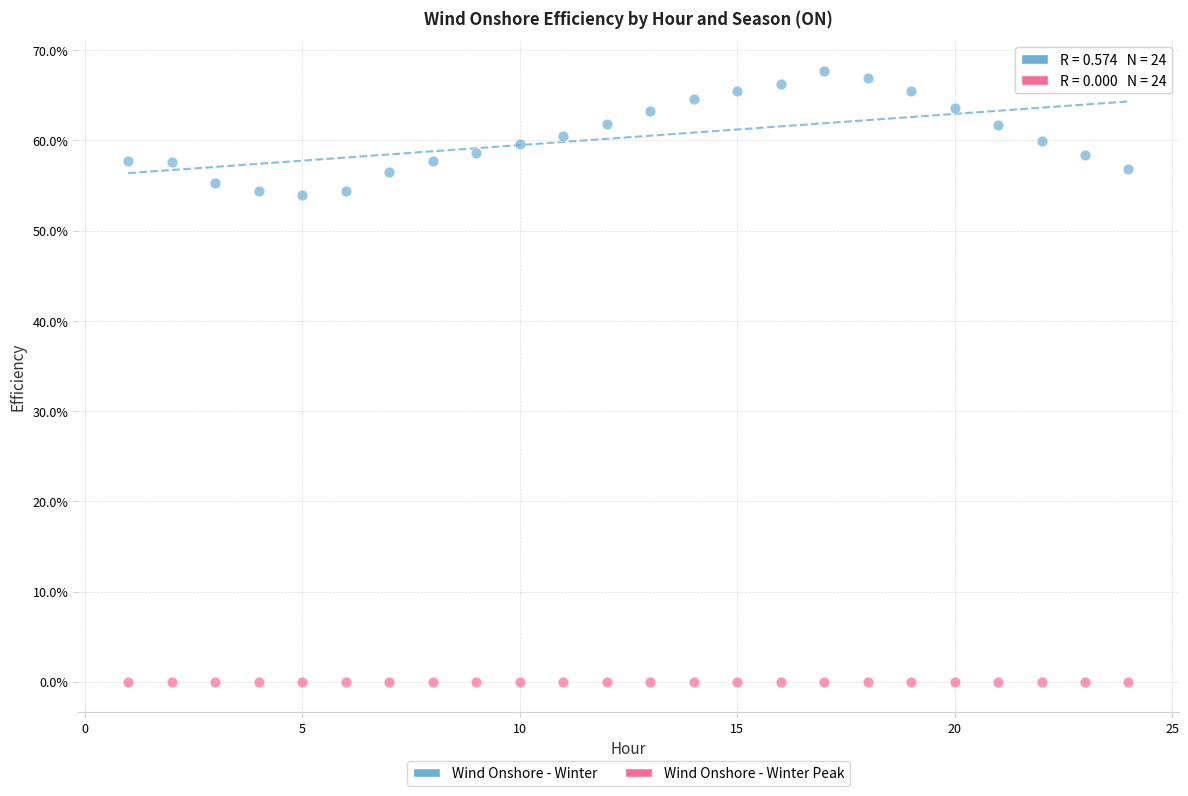

What are all the series names shown in the legend?

Wind Onshore - Winter, Wind Onshore - Winter Peak